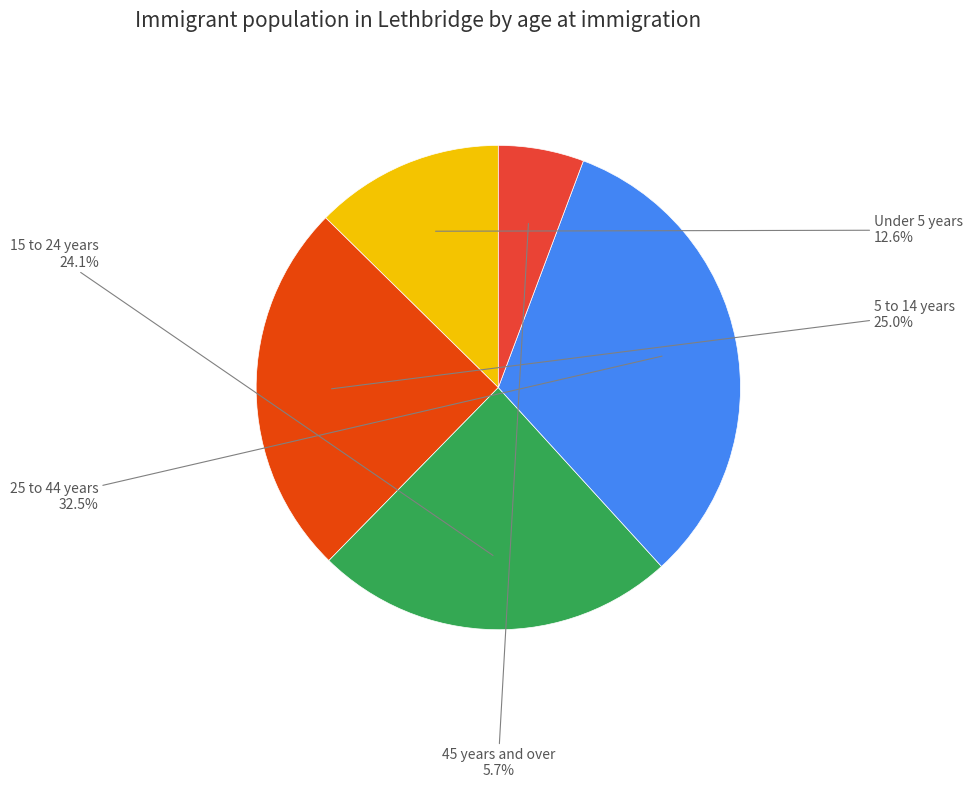

Is there a majority slice in this chart?

No